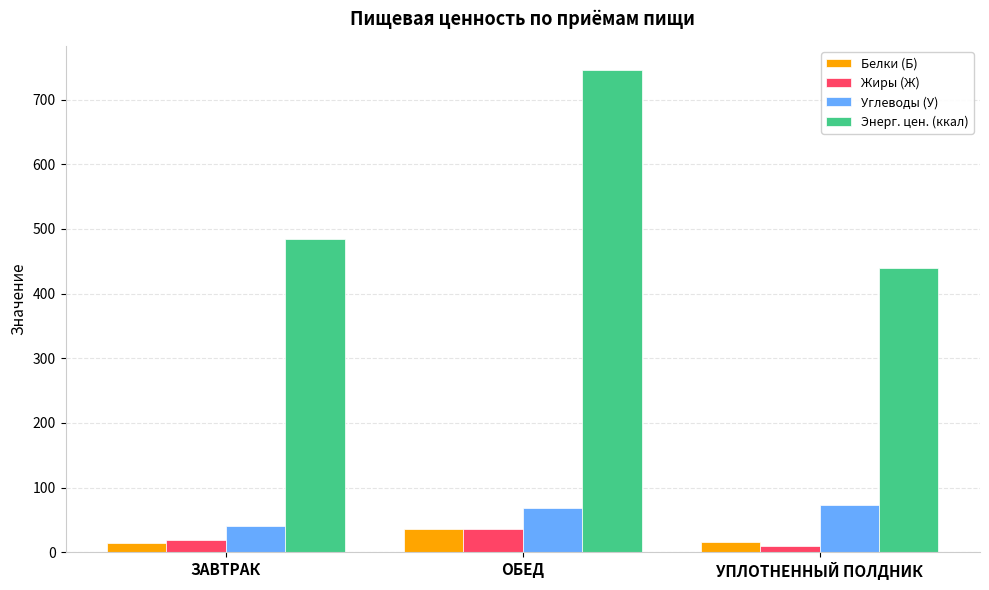

Does the chart contain any negative values?

No